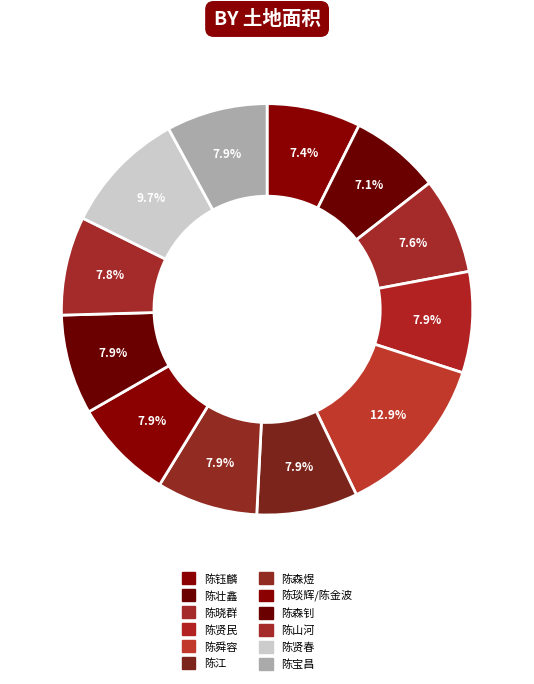

What is the total percentage of 陈森钊 and 陈钰麟?

15.2%